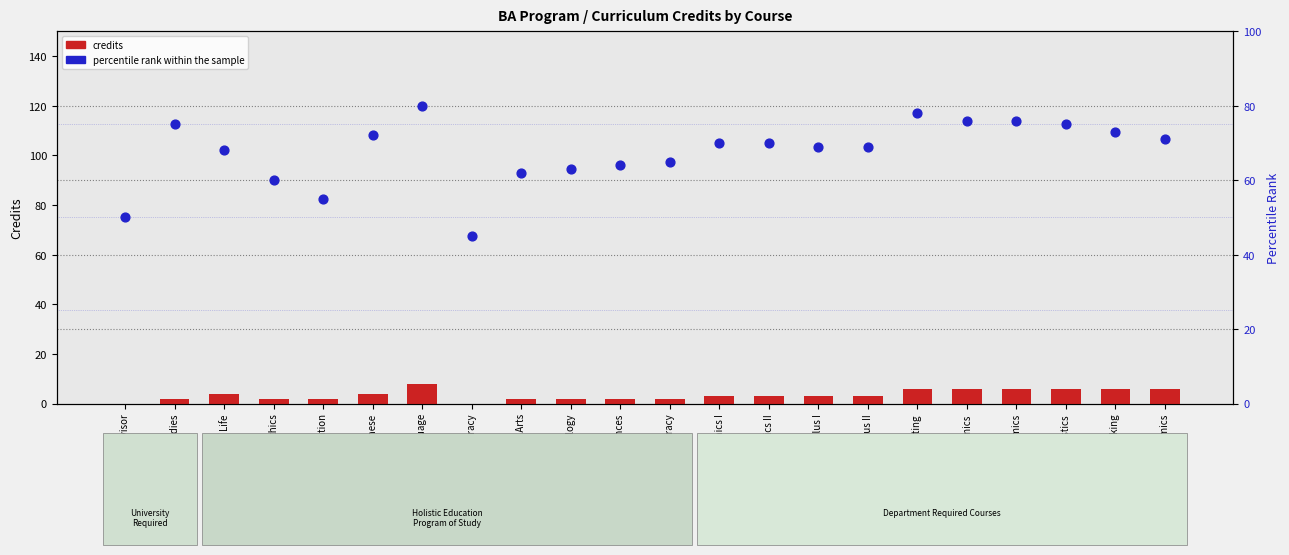

What are all the series names shown in the legend?

credits, percentile rank within the sample